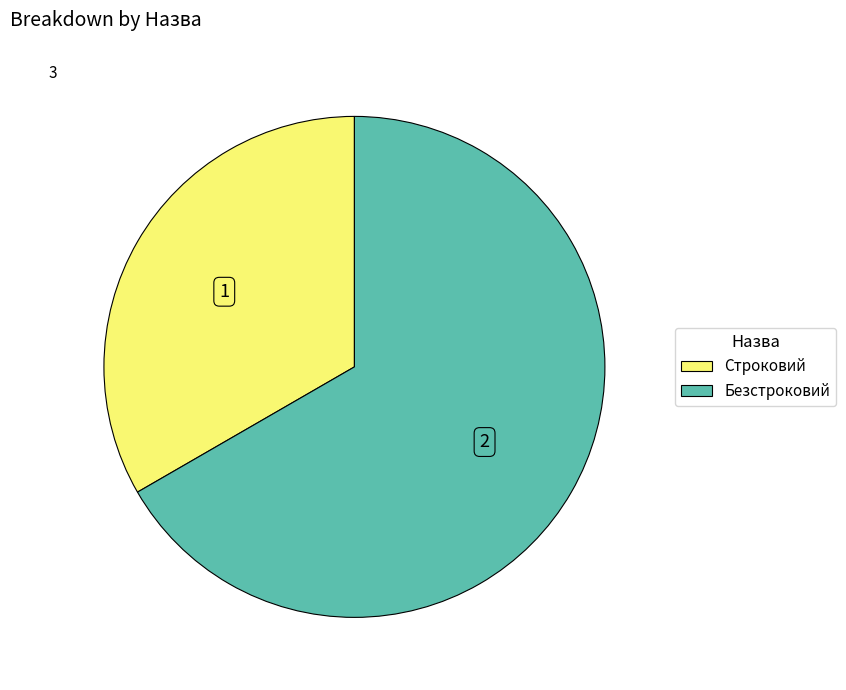

Do Безстроковий and Строковий together represent more than half of the pie?

Yes